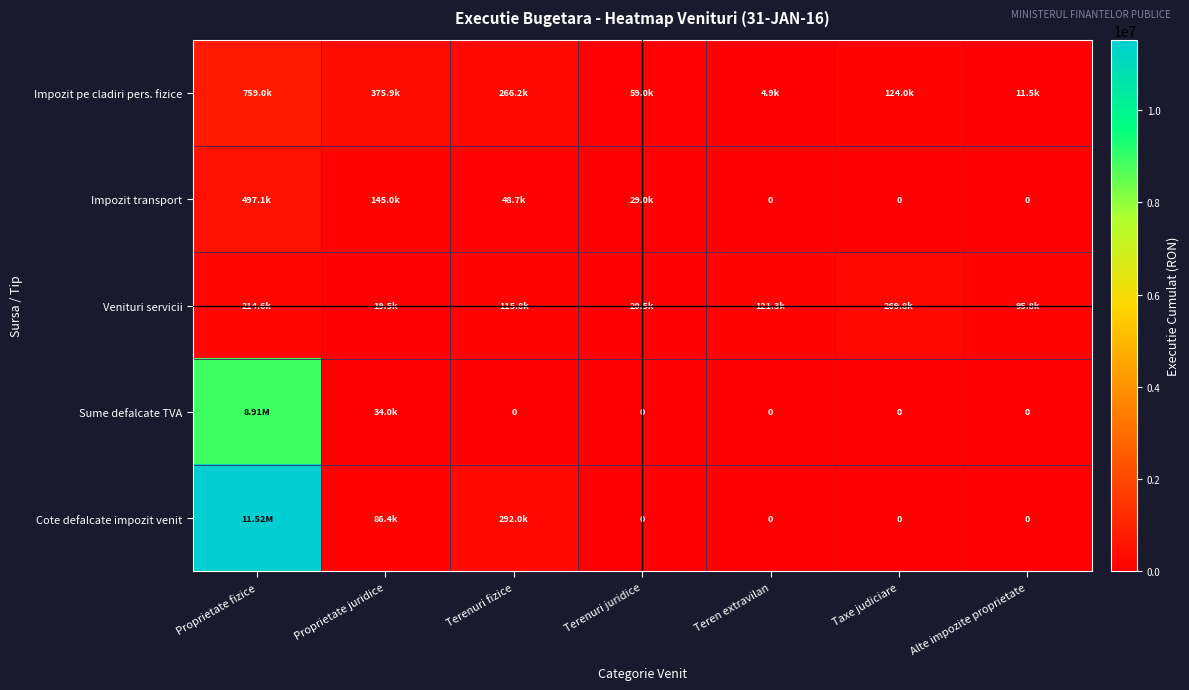

What is the difference between the second highest and minimum values in the Cote defalcate impozit venit series?

292008.5